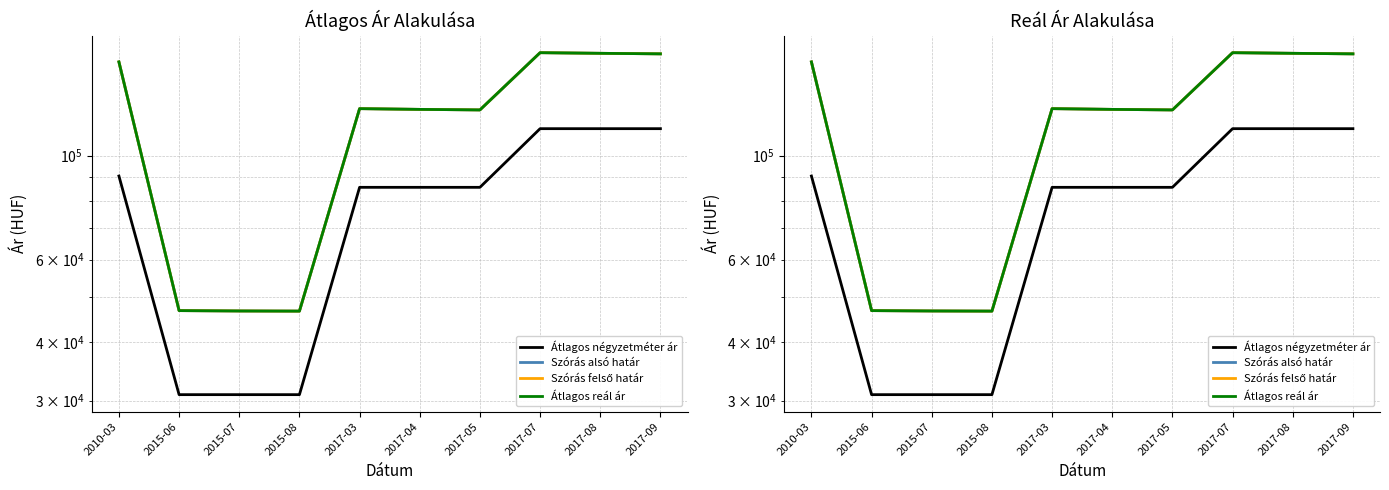

What is the smallest value displayed?

30909